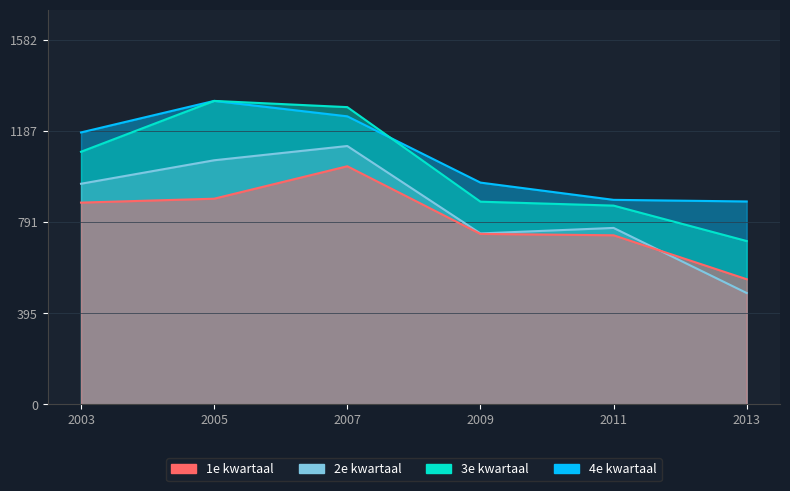

What is the highest value of the 4e kwartaal series?

1319